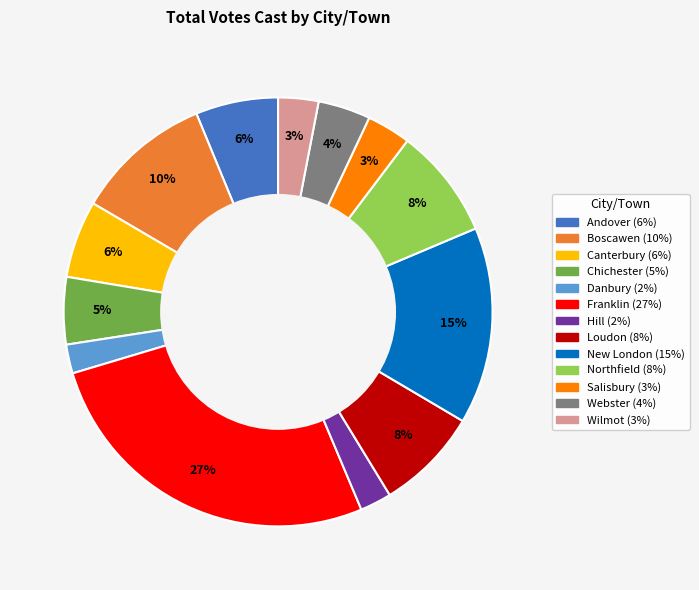

Is it true that New London is 15% of the pie?

True